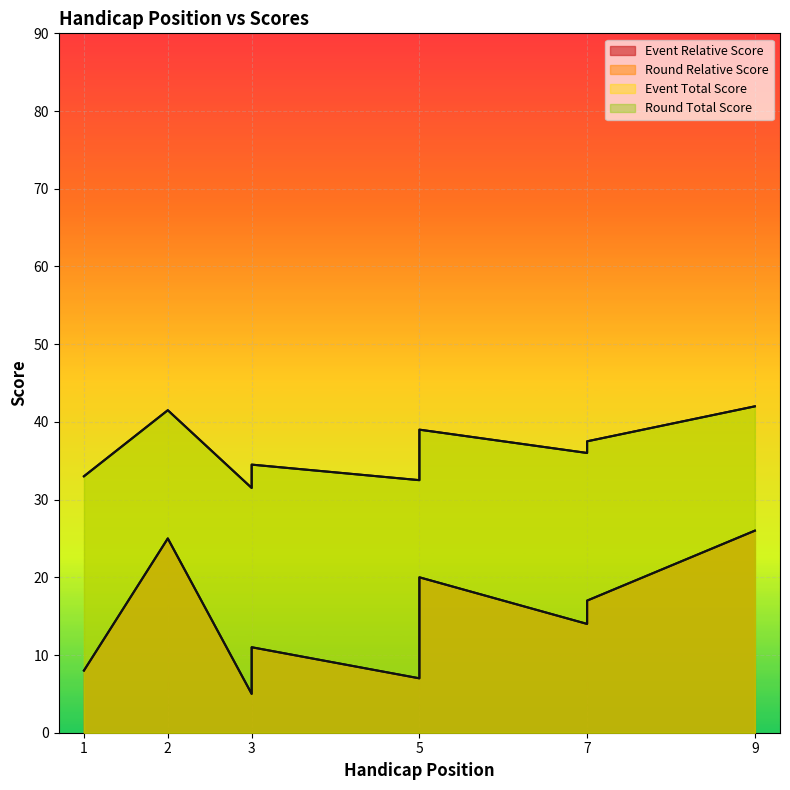

At which category does round_total_score reach its first local peak?

2